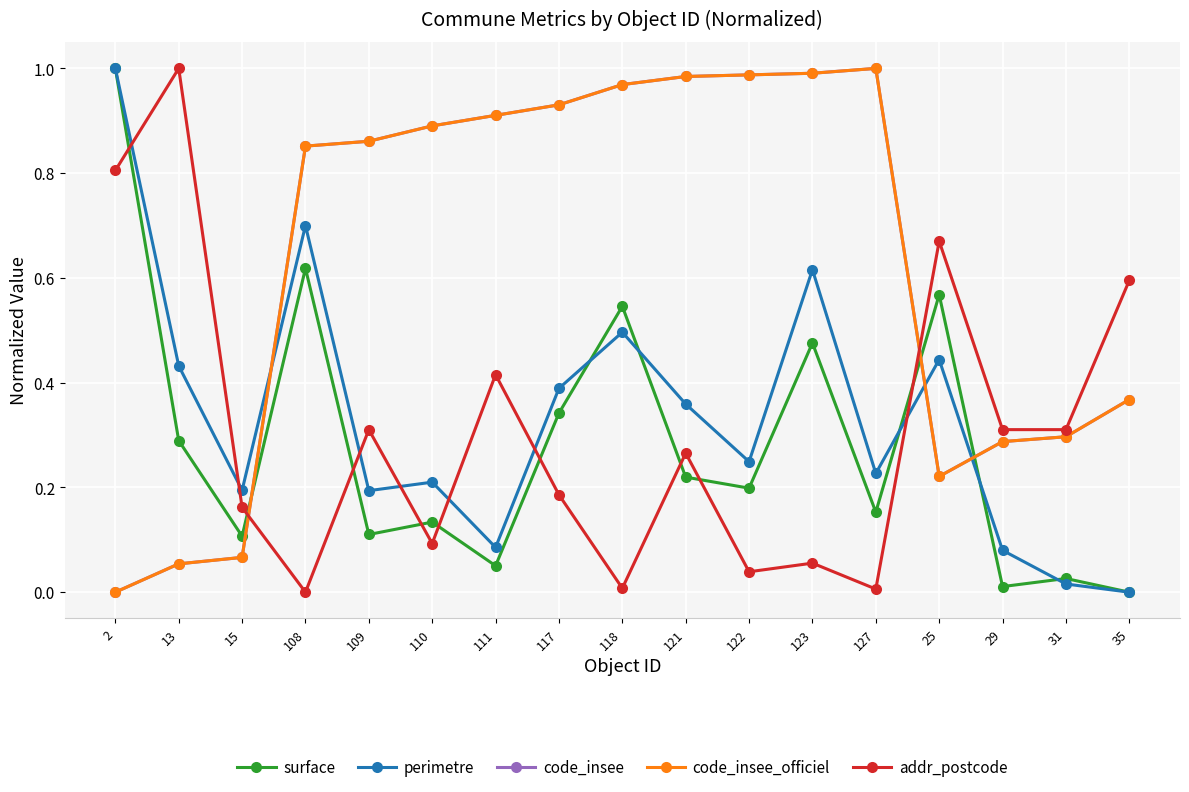

Between which two adjacent categories do code_insee and addr_postcode first intersect?

15 and 108